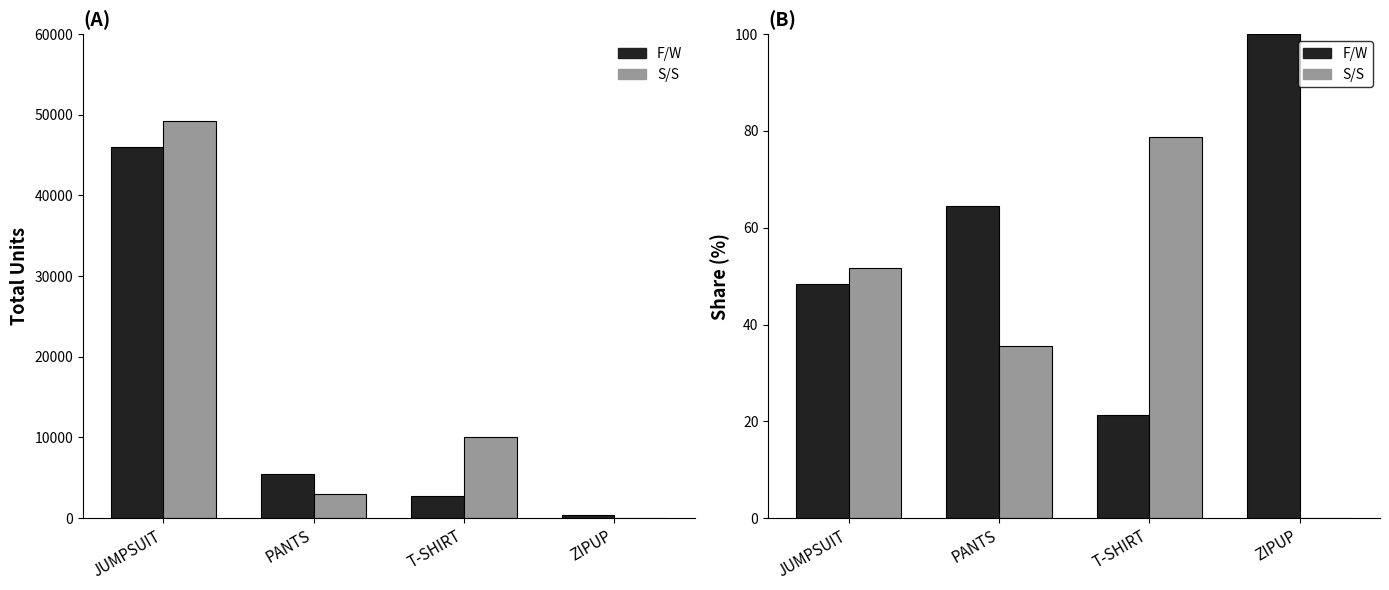

The F/W series shows 41.9 at PANTS. True or false?

False